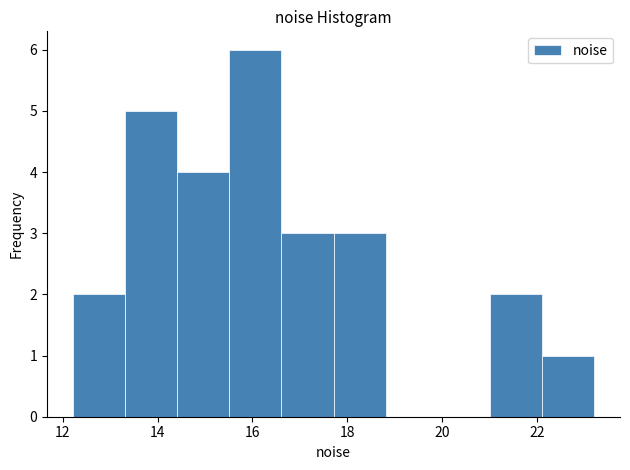

Reading left to right, transcribe this chart: for each bar, give the range it covers on the x-axis and its height. Neither the bar edges nor the heights are printed on the chart, so give them approximately, as read against the axes.

12.2 to 13.4: 2
13.4 to 14.4: 5
14.4 to 15.6: 4
15.6 to 16.6: 6
16.6 to 17.8: 3
17.8 to 18.8: 3
18.8 to 20.0: 0
20.0 to 21.0: 0
21.0 to 22.0: 2
22.0 to 23.2: 1